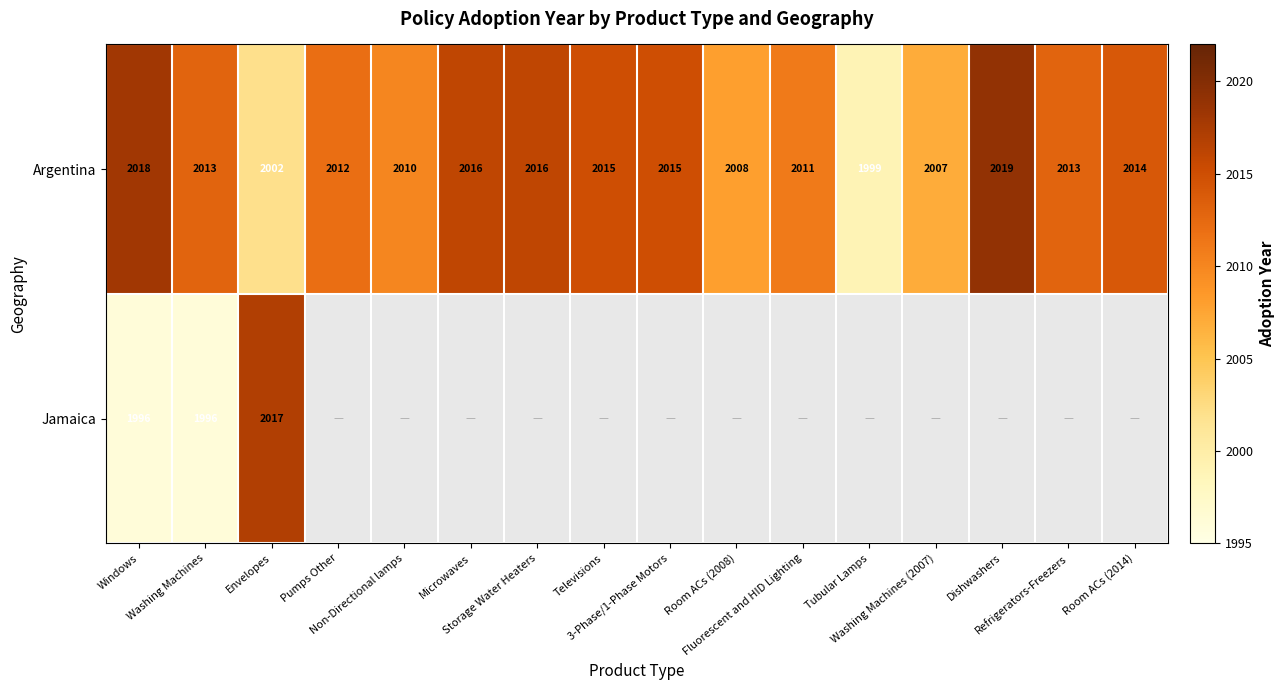

Is it true that Argentina equals 2643.4 at Room ACs (2014)?

False